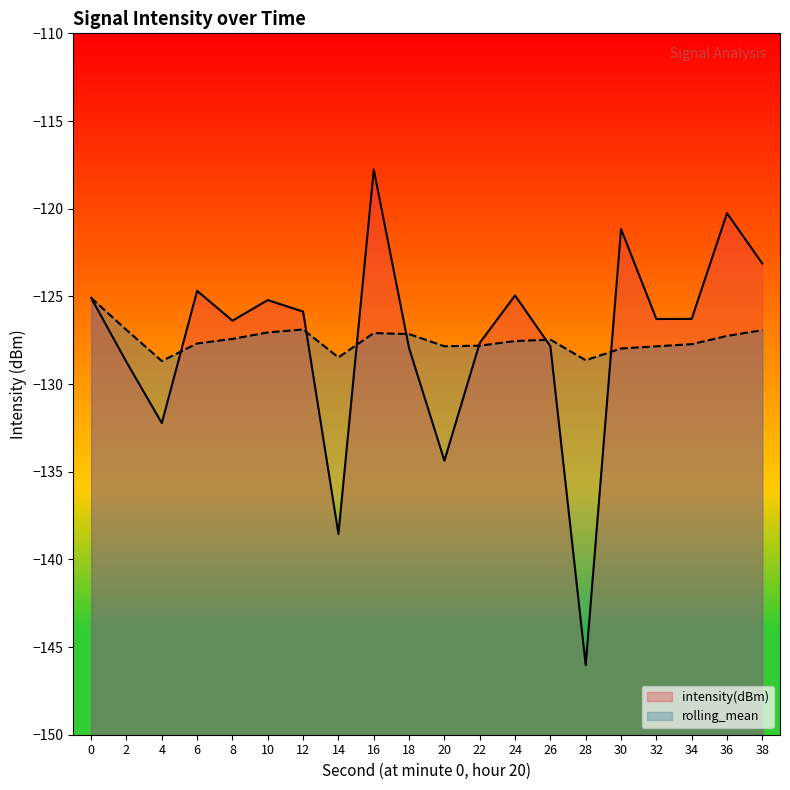

What is the value of the rolling_mean point at the 15th from the left?

-128.6